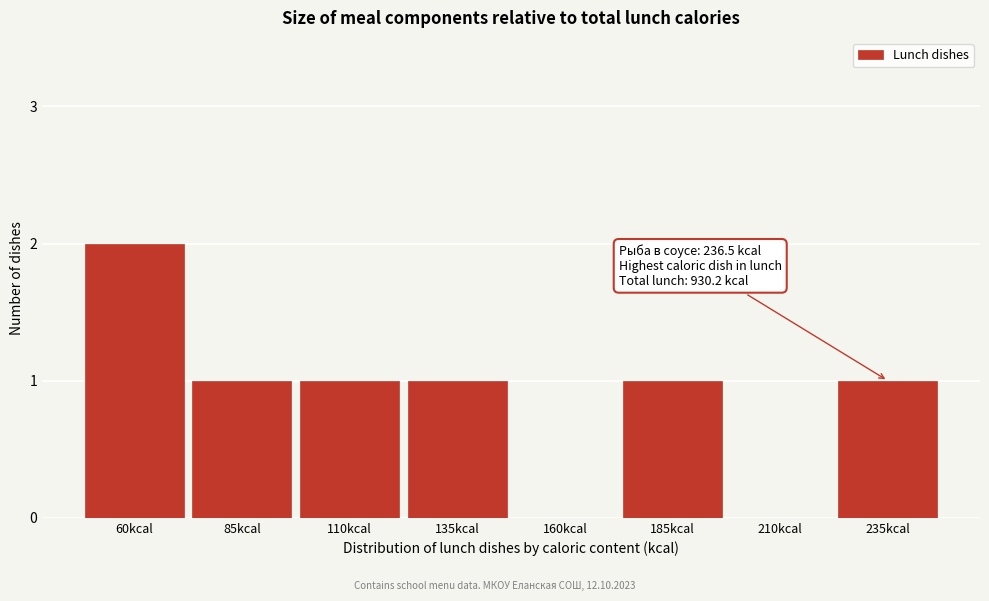

Reading left to right, transcribe all the data shown in this chart.

60kcal=2	85kcal=1	110kcal=1	135kcal=1	160kcal=0	185kcal=1	210kcal=0	235kcal=1